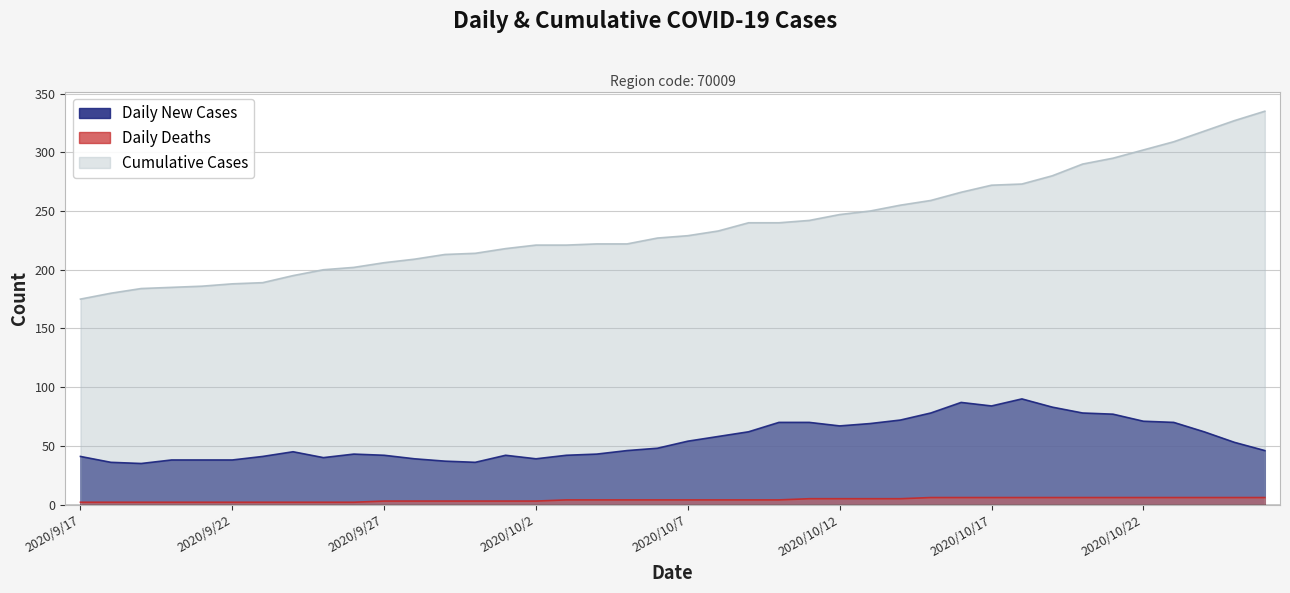

At 2020/10/9, list the series in order from largest to smallest.

Cumulative Cases, Daily New Cases, Daily Deaths